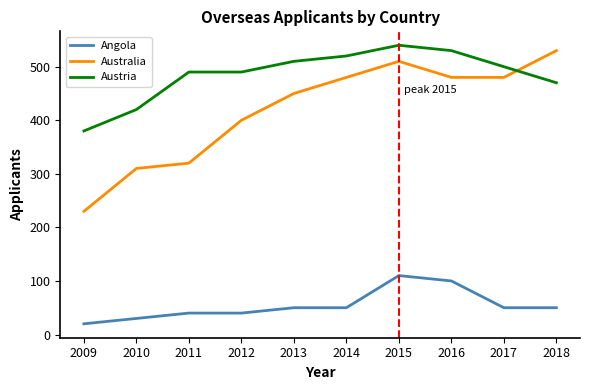

Rank the series at 2011 from lowest to highest value.

Angola, Australia, Austria